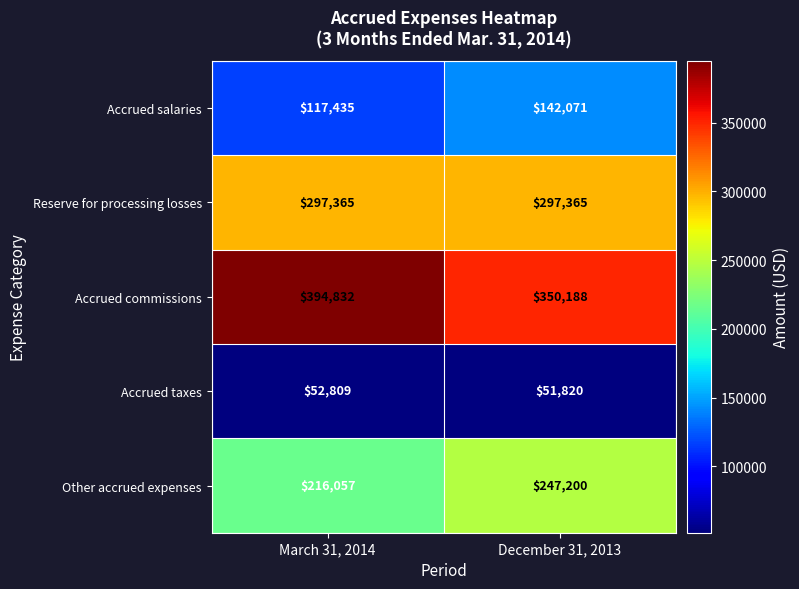

Where is Other accrued expenses nearest to the value 231628?

March 31, 2014